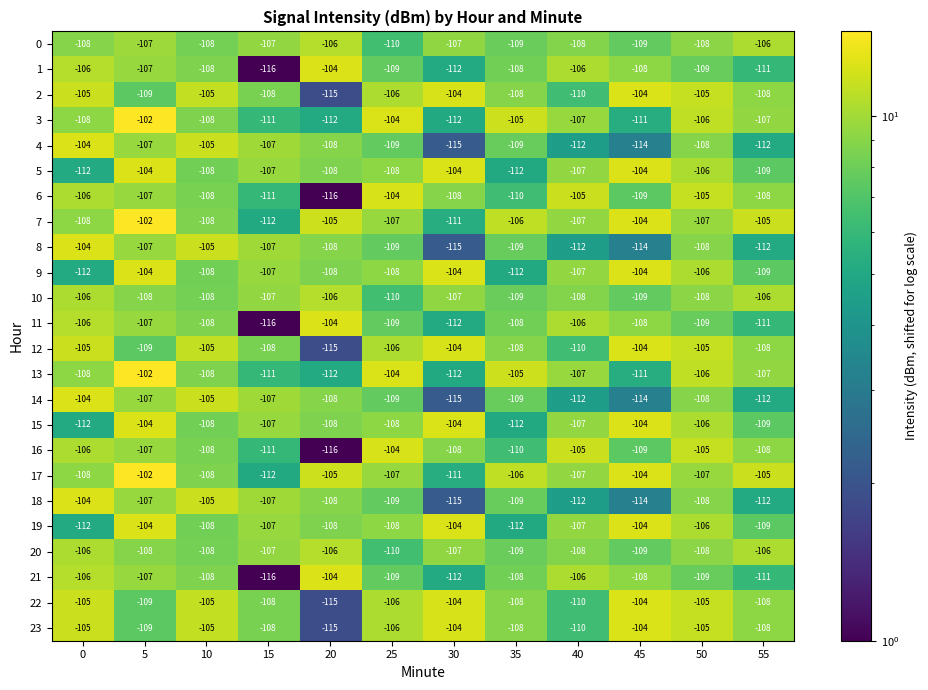

What is the difference between the highest and lowest values at 40?

7